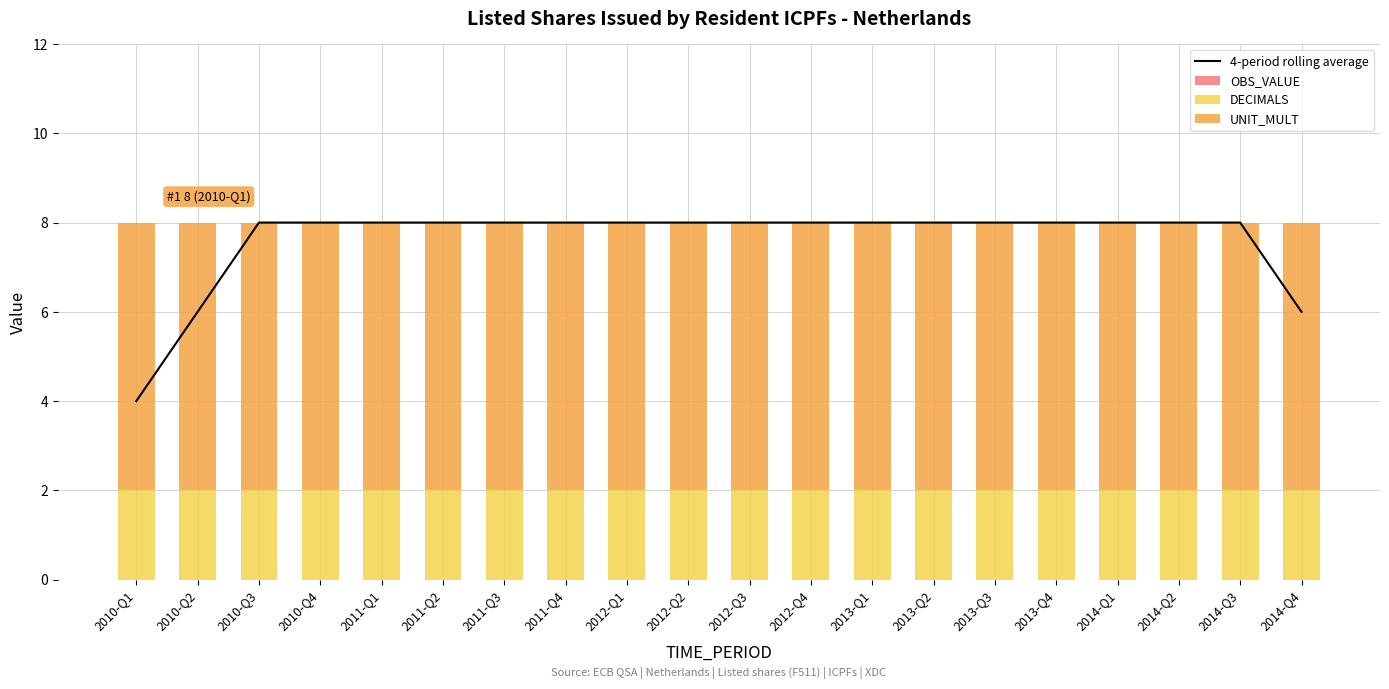

Are the bars horizontal?

No